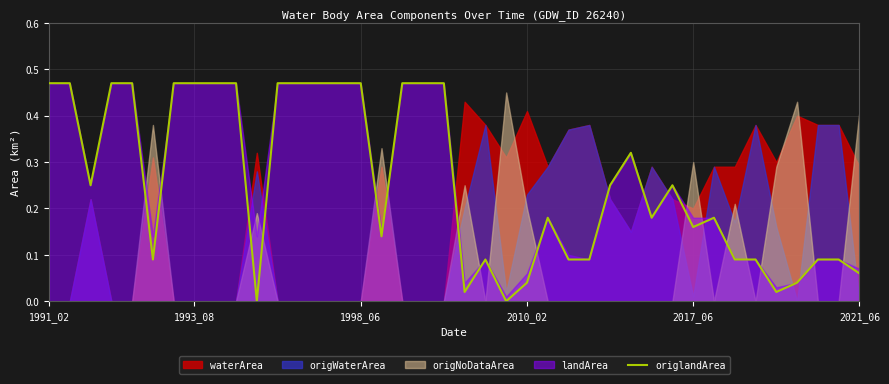

How many interior local peaks (higher than both neighbors) does the data have?

5